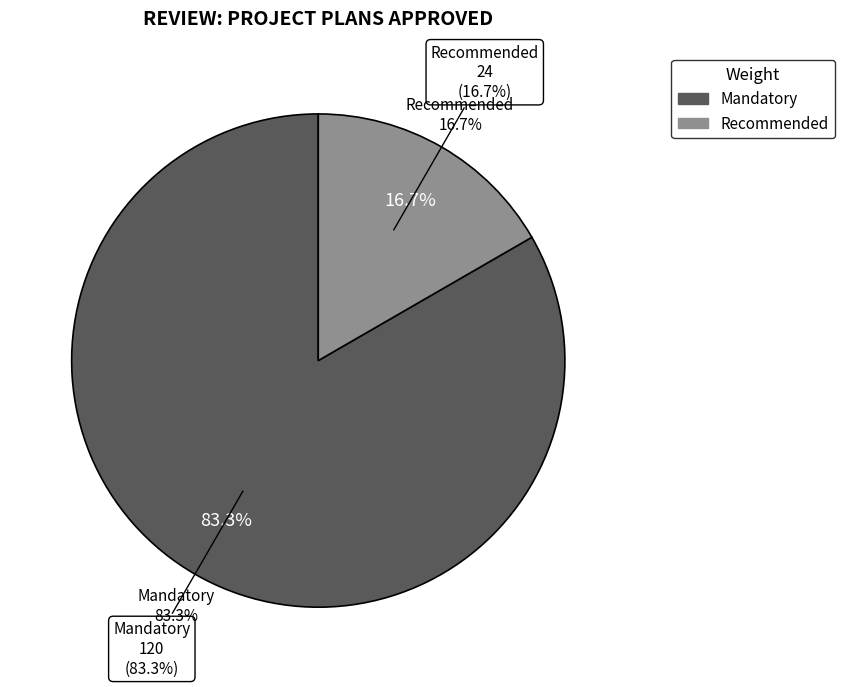

Is PL 9 the majority of the pie?

No